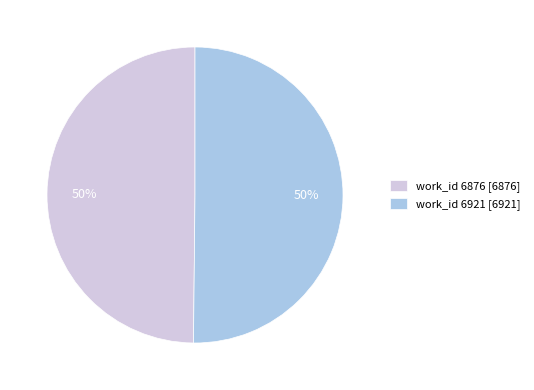

To the nearest percent, what portion does work_id 6876 represent?

50%